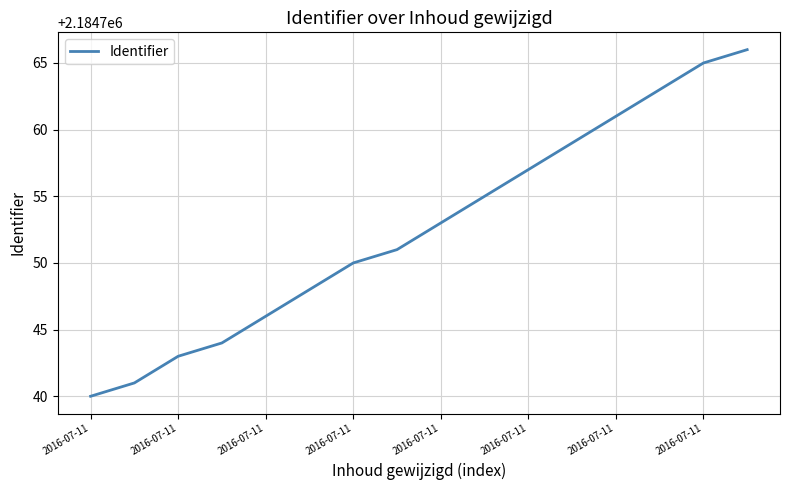

What is the smallest value displayed?

2184740